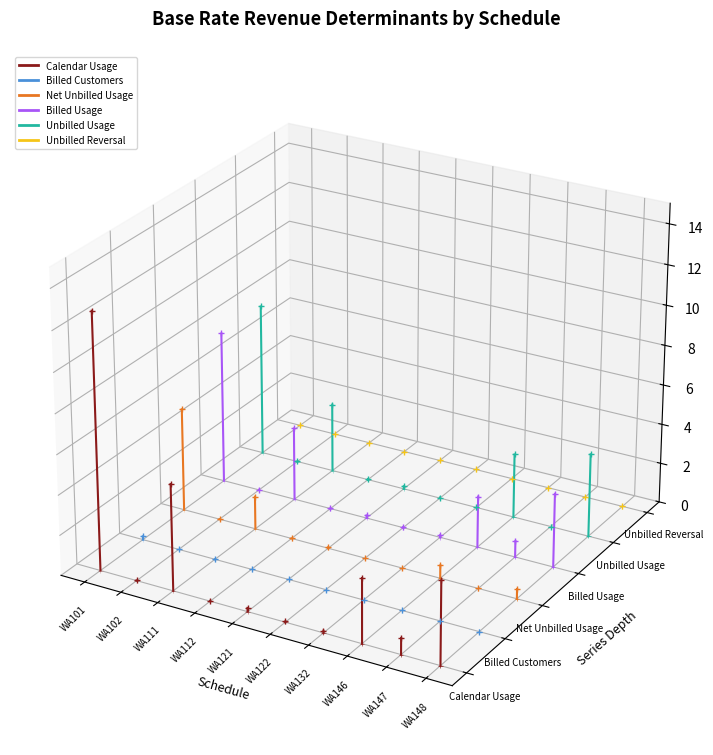

Is the value of Unbilled Reversal at WA101 greater than the value of Unbilled Usage at WA102?

No